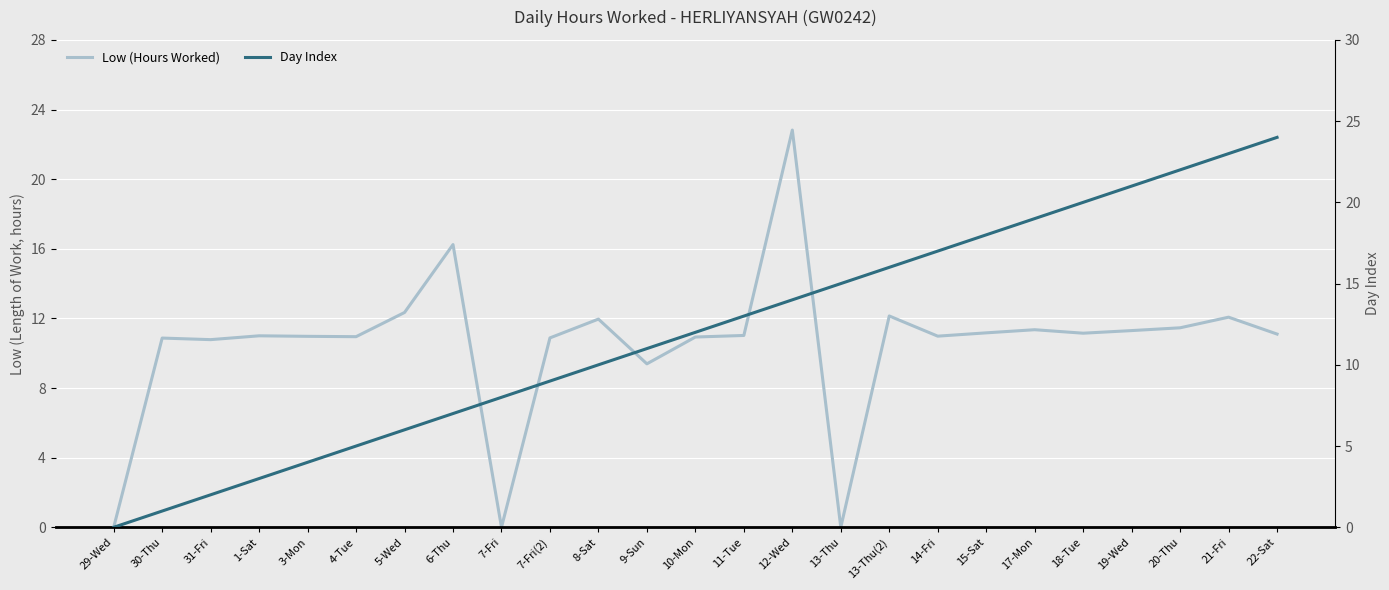

True or false: Day Index has a value of 4.4 at 7-Fri(2).

False